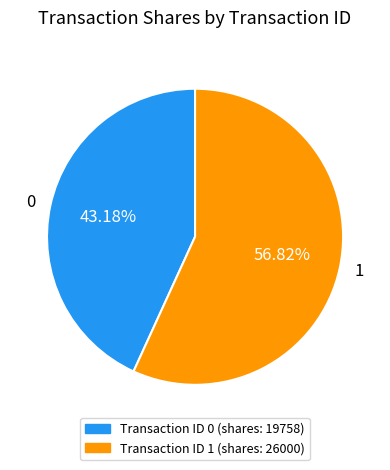

What is the ratio of the value at 0 to the value at 1?

0.8